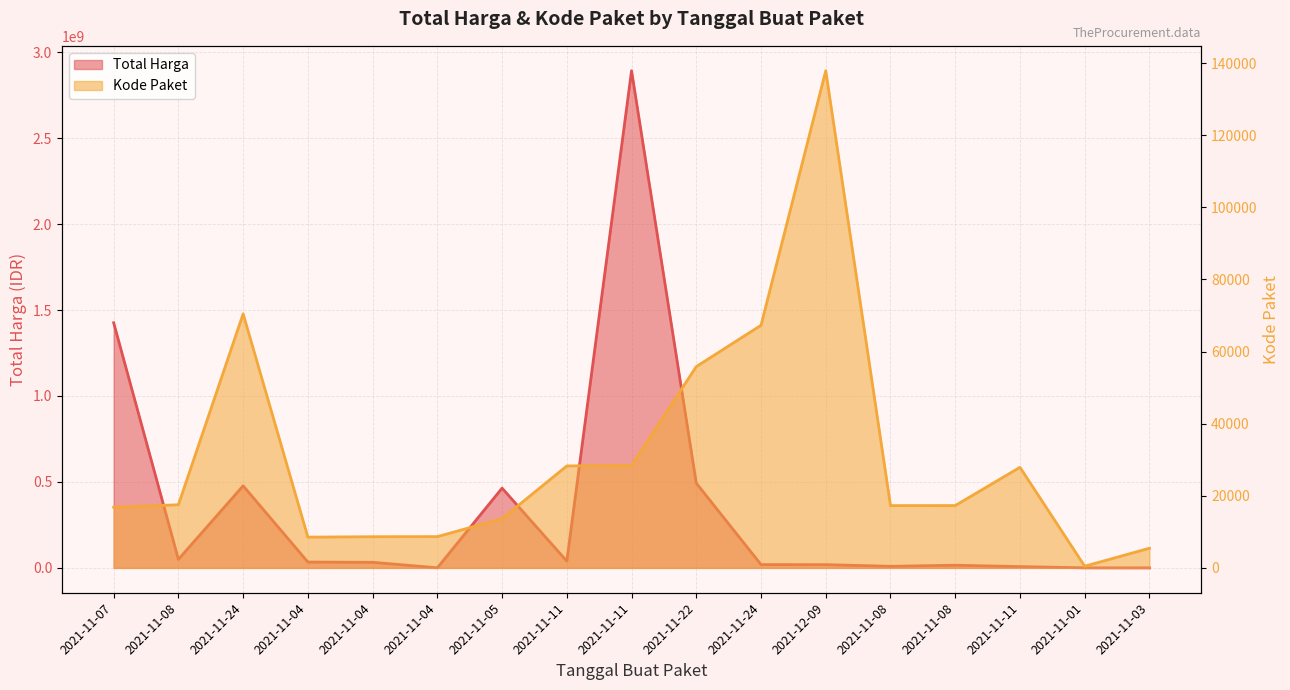

True or false: Total Harga and Kode Paket intersect in this chart.

False